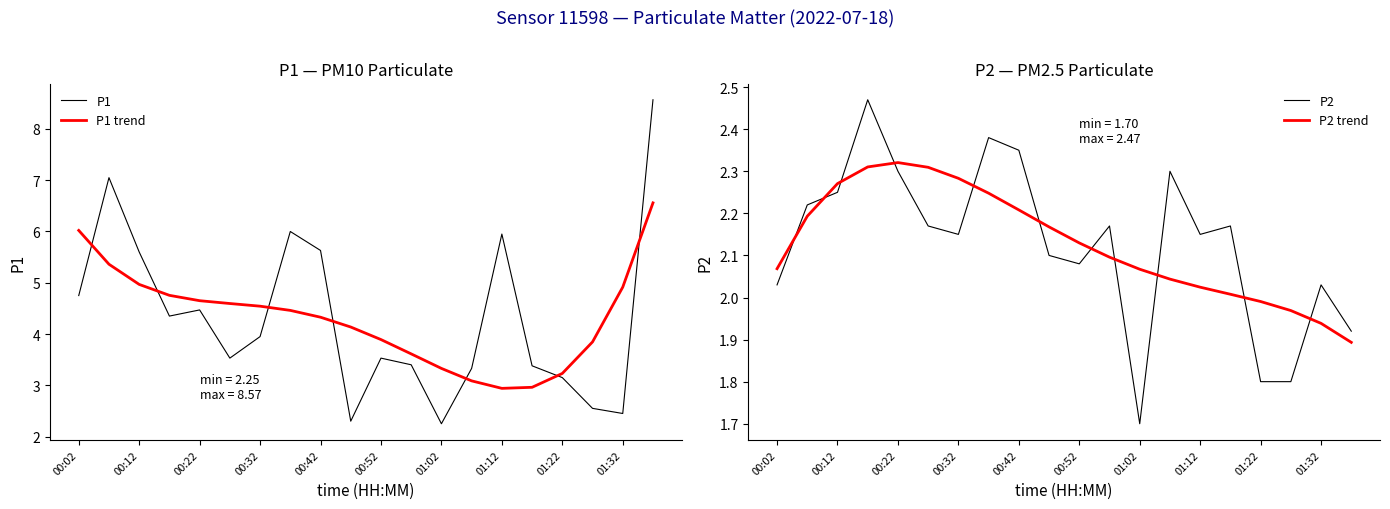

How many intersections are there between P1 and P1 trend?

7